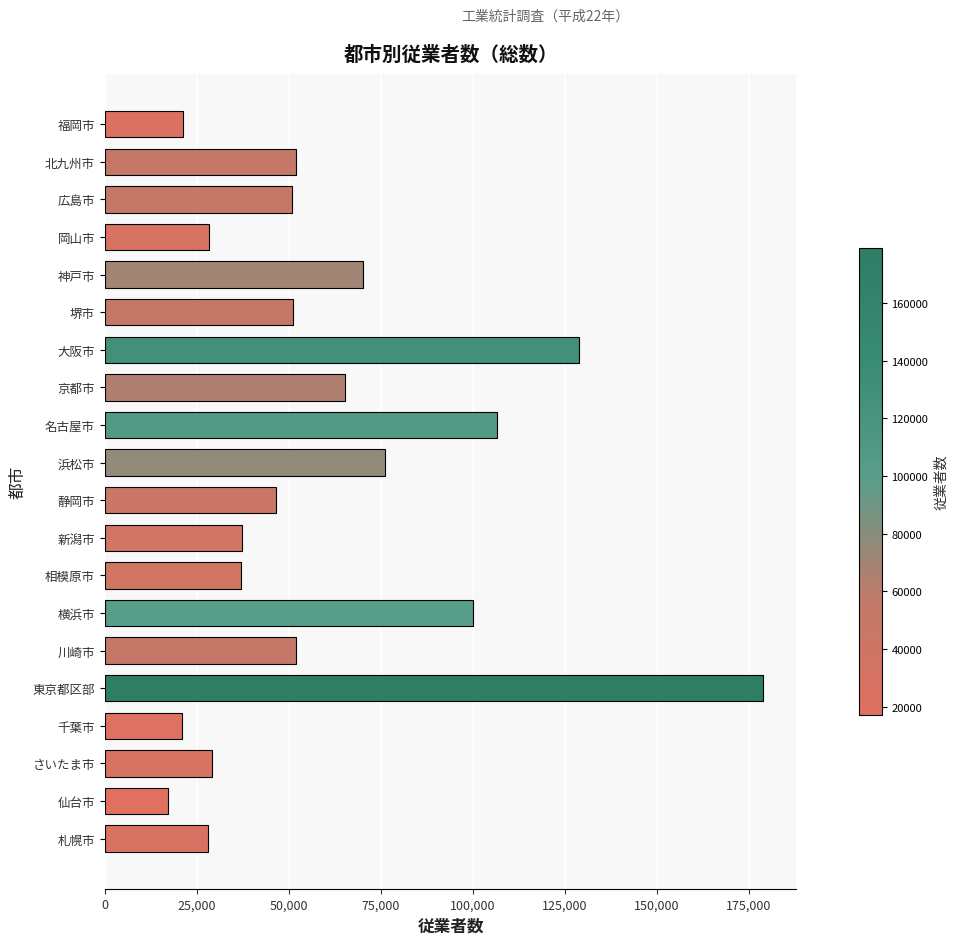

Approximately how many times larger is the value at 横浜市 compared to 北九州市?

1.9